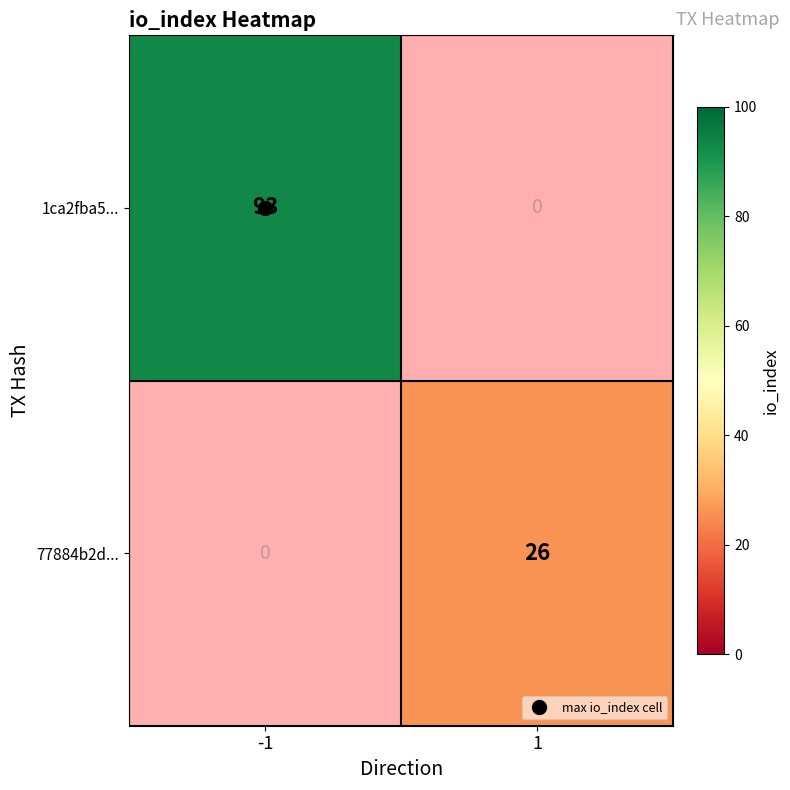

At how many categories does at least one series exceed 67?

1